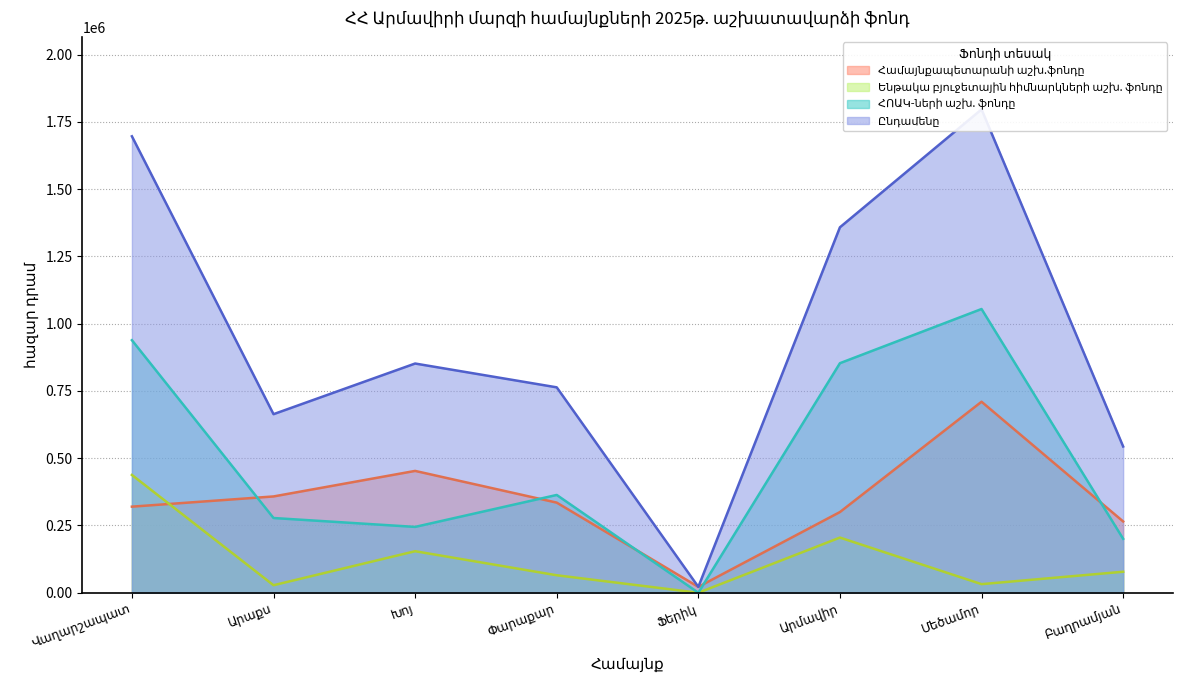

What are all the series names shown in the legend?

Համայնքապետարանի աշխ.ֆոնդը, Ենթակա բյուջետային հիմնարկների աշխ. ֆոնդը, ՀՈԱԿ-ների աշխ. ֆոնդը, Ընդամենը